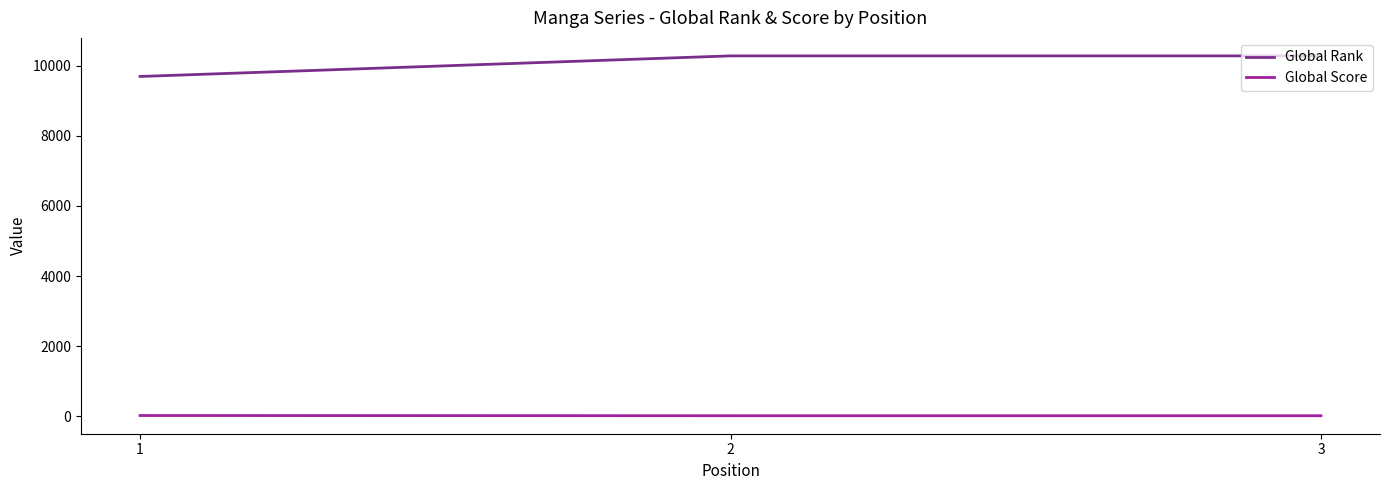

True or false: Global Rank has a value of 17989 at 3.

False